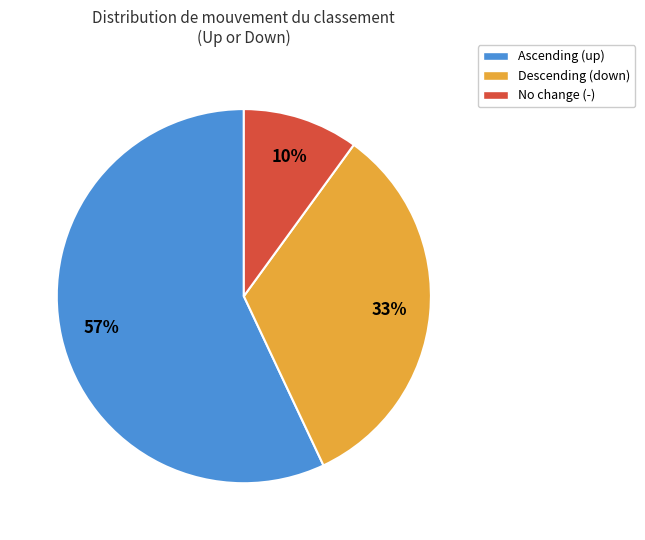

Rank the categories by value from highest to lowest.

Ascending (up), Descending (down), No change (-)